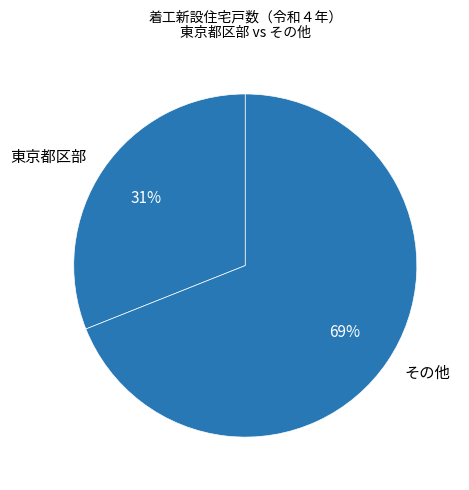

True or false: その他 accounts for 77% of the total.

False